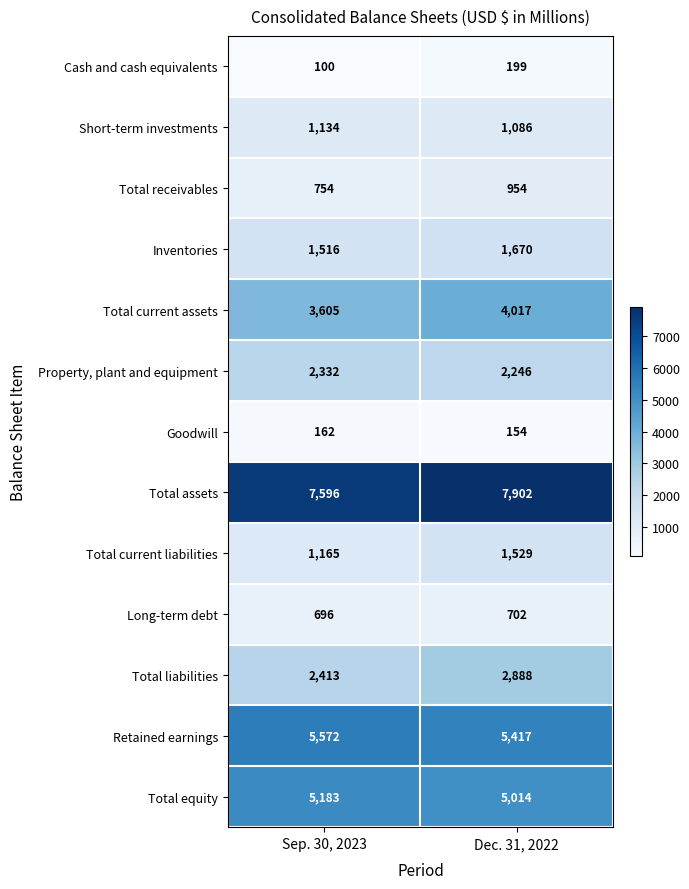

Is the value of Property, plant and equipment at Dec. 31, 2022 greater than the value of Total receivables at Sep. 30, 2023?

Yes